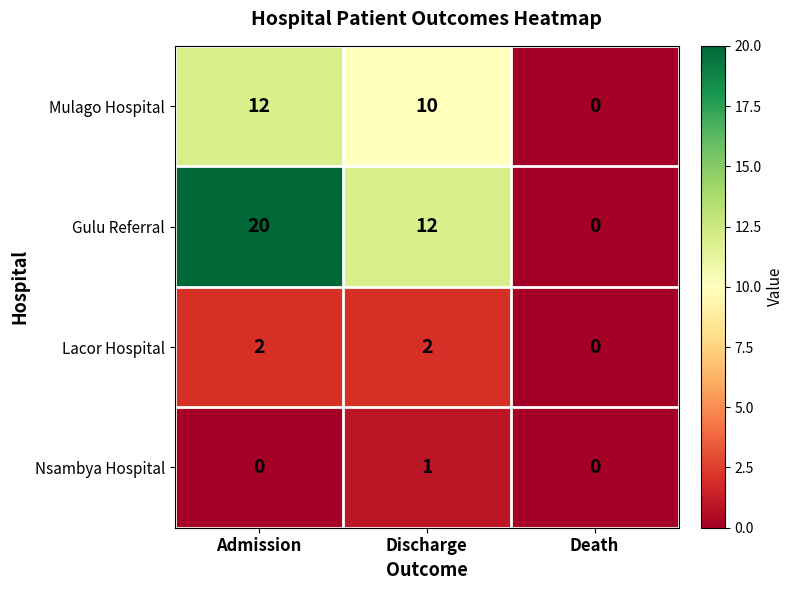

Rank the series by their maximum value, from lowest to highest.

Nsambya Hospital, Lacor Hospital, Mulago Hospital, Gulu Referral